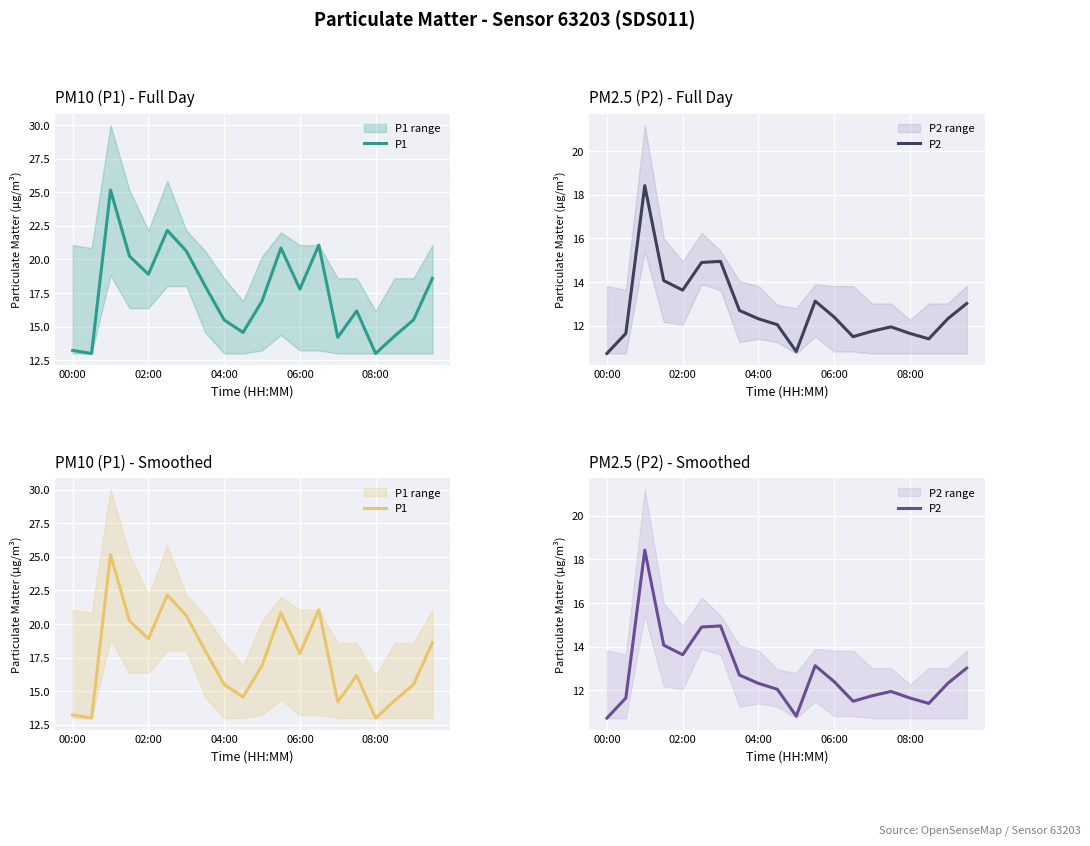

List the series in order of their peak value, lowest first.

P2, P1